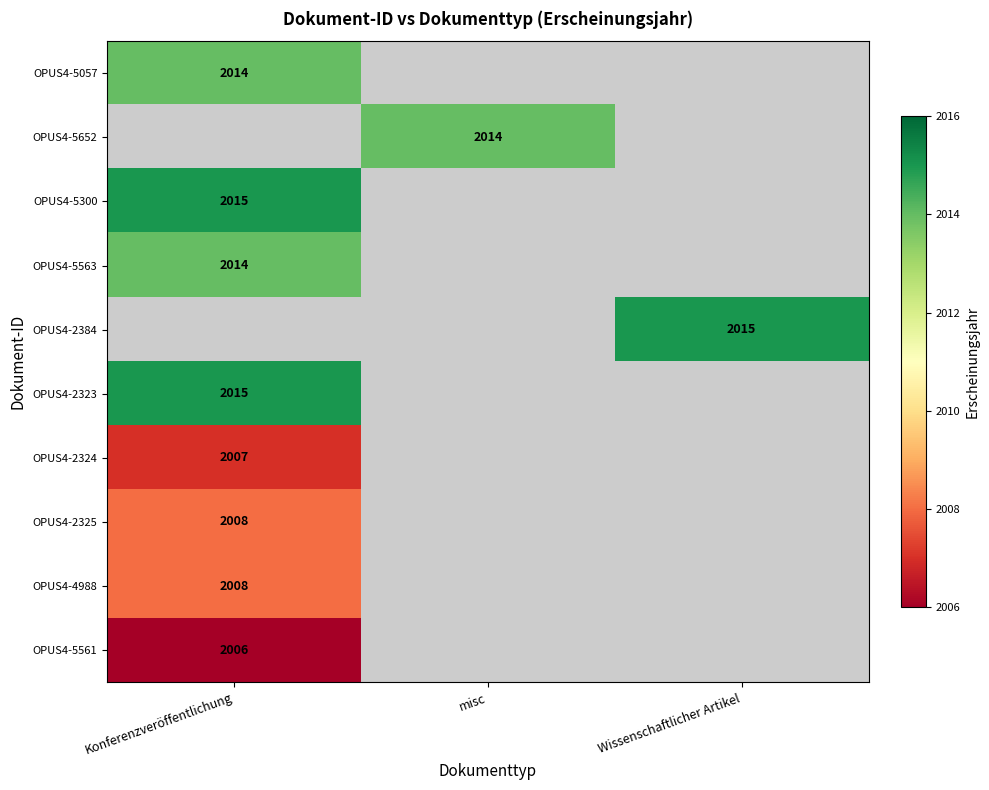

Is it true that OPUS4-2384 equals 2015 at Wissenschaftlicher Artikel?

True